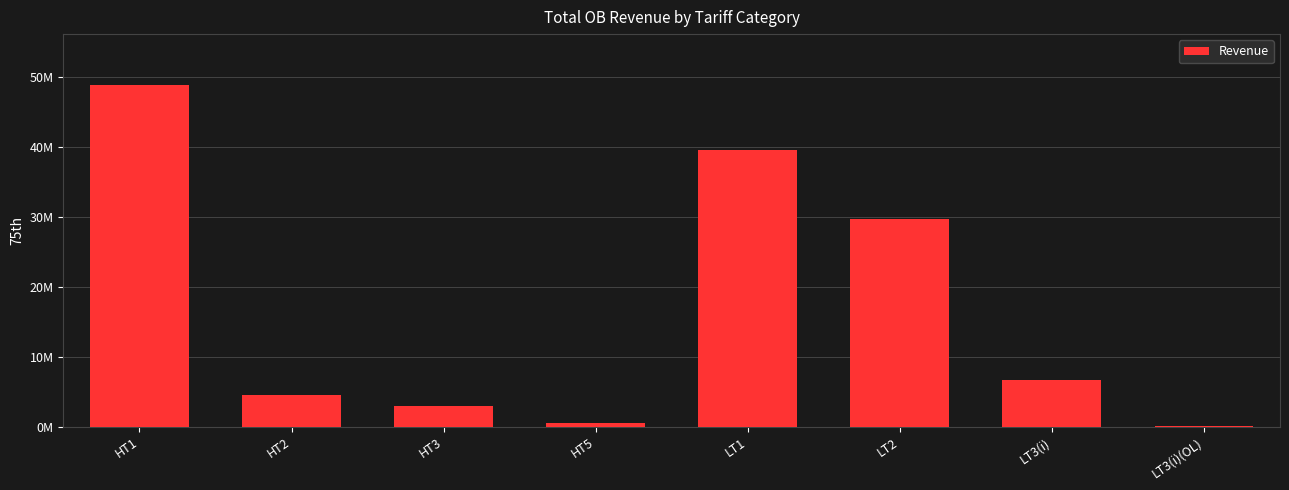

List the labels in order of value, largest first.

HT1, LT1, LT2, LT3(i), HT2, HT3, HT5, LT3(i)(OL)